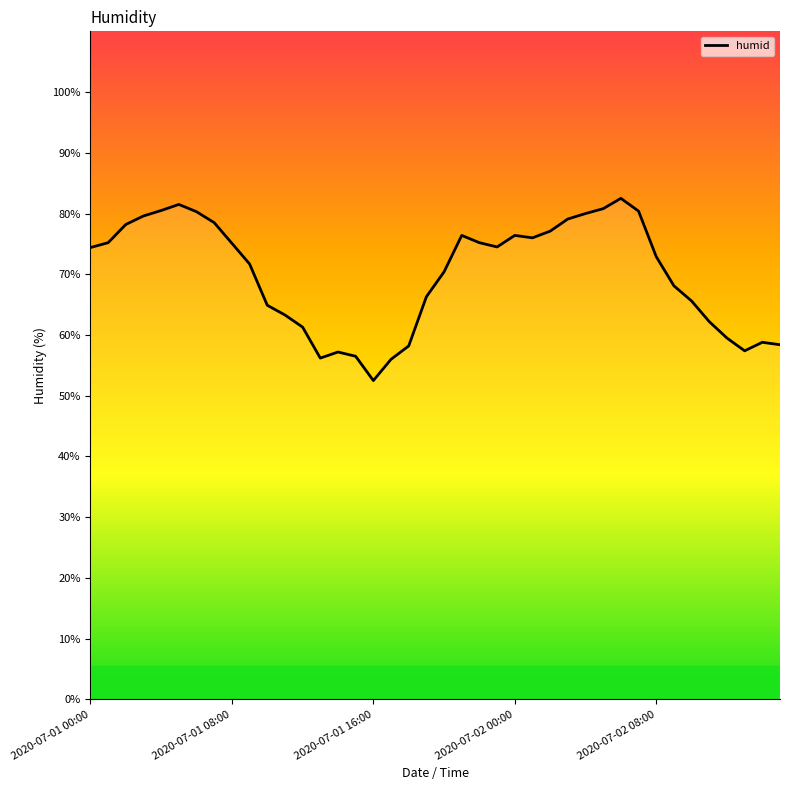

What is the difference between the maximum and minimum values?

30.0